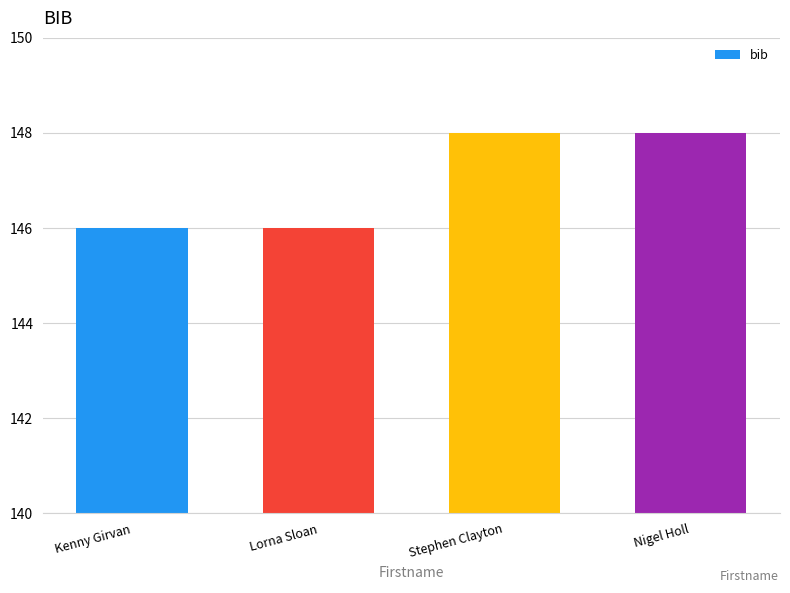

What is the ratio of the value at Stephen Clayton to the value at Lorna Sloan?

1.0